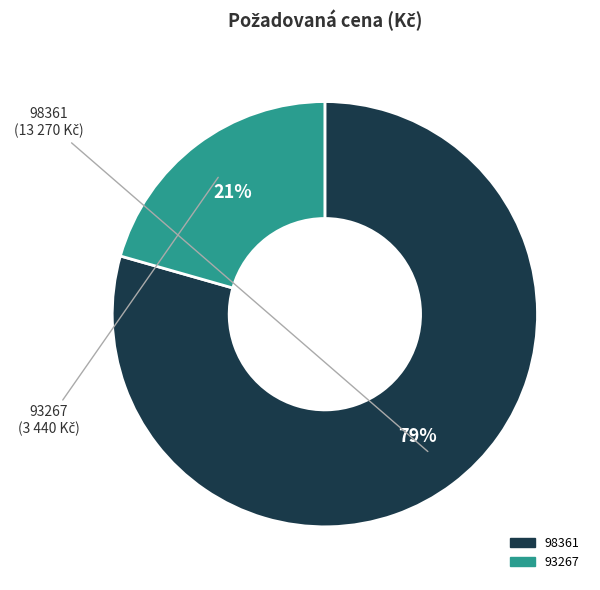

How many segments does this pie chart have?

2